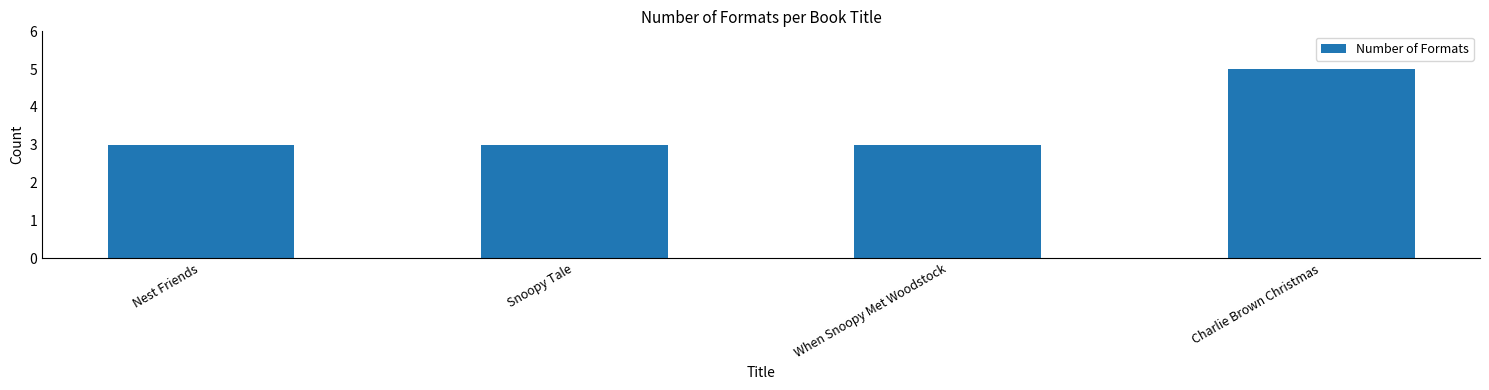

Are the bars horizontal?

No